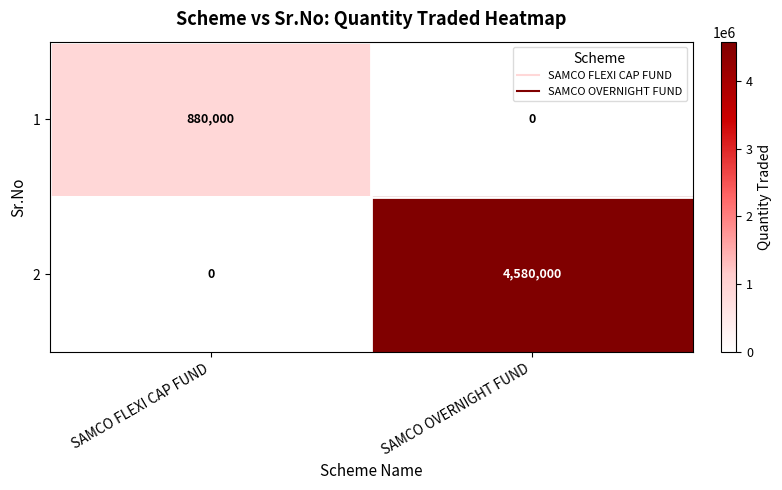

Between SAMCO FLEXI CAP FUND and SAMCO OVERNIGHT FUND, which series saw the biggest shift?

2